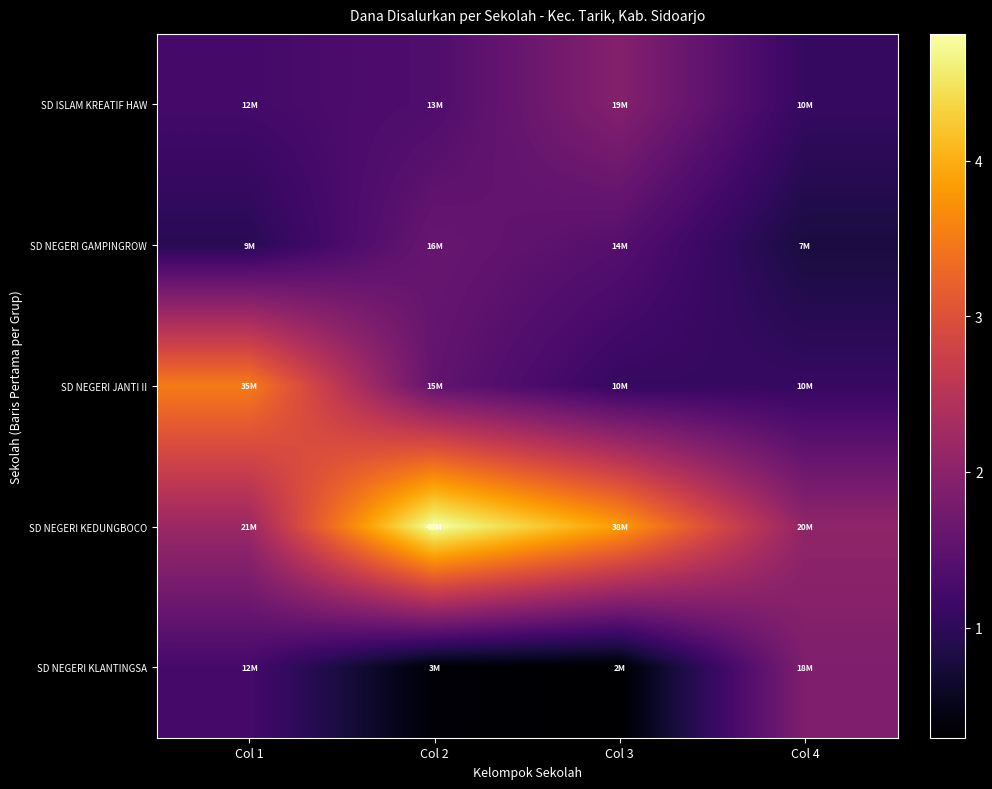

Which series changed the most between Col 3 and Col 4?

SD NEGERI KEDUNGBOCO